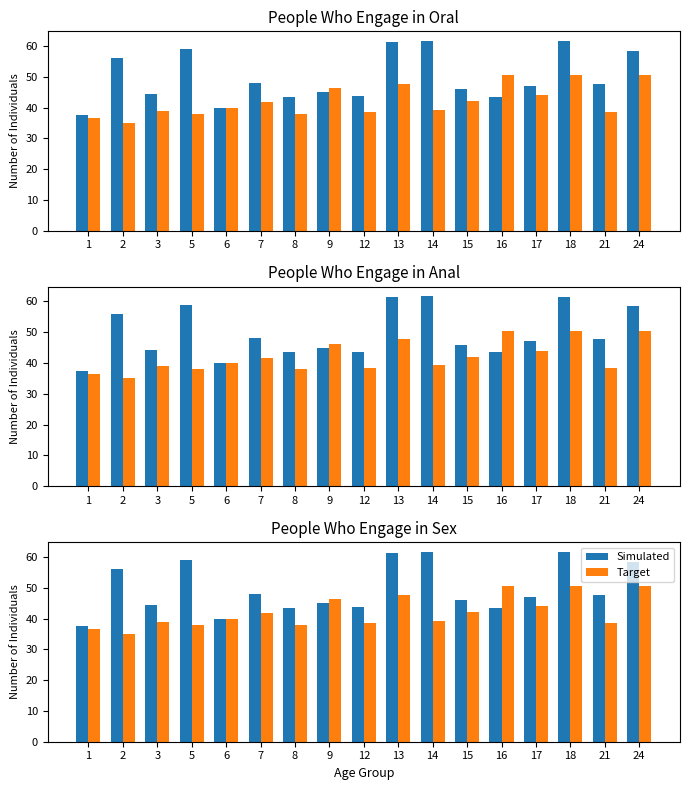

How many categories are shown in the chart?

17